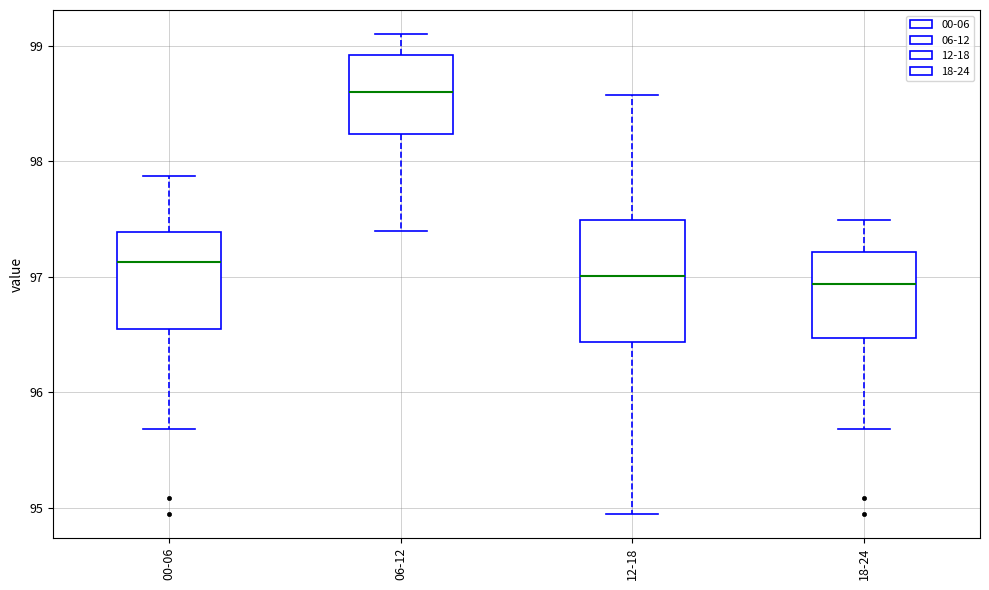

Where does the upper whisker of the box for 18-24 end on the y-axis? The values are not printed on the chart, so give them approximately, as read against the axis.

97.5